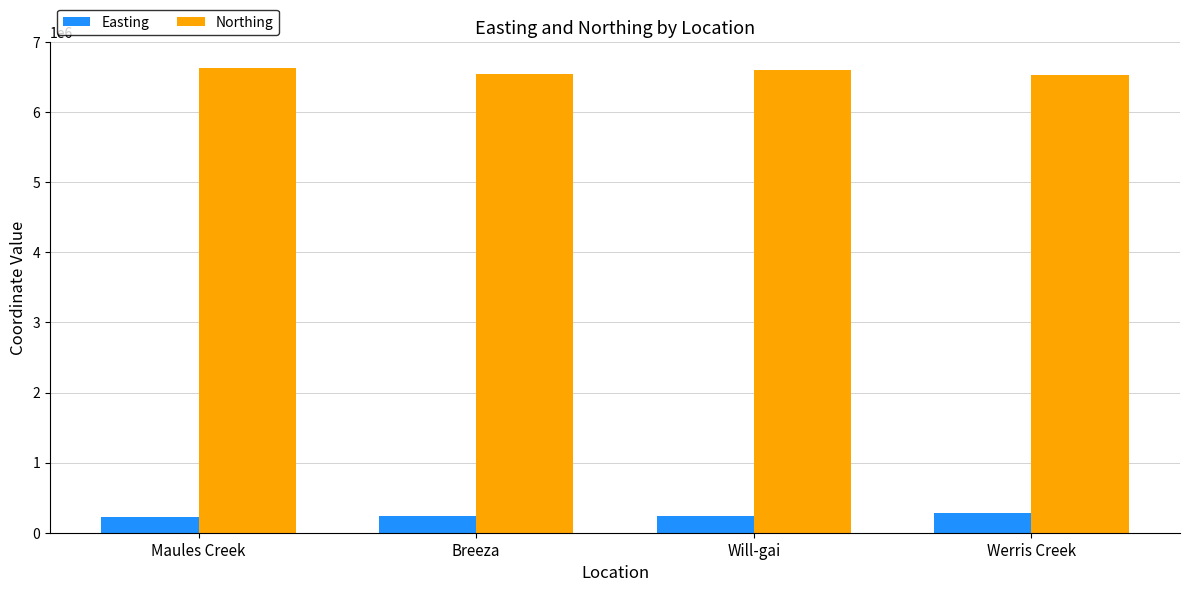

Is it true that Northing equals 3646689 at Will-gai?

False